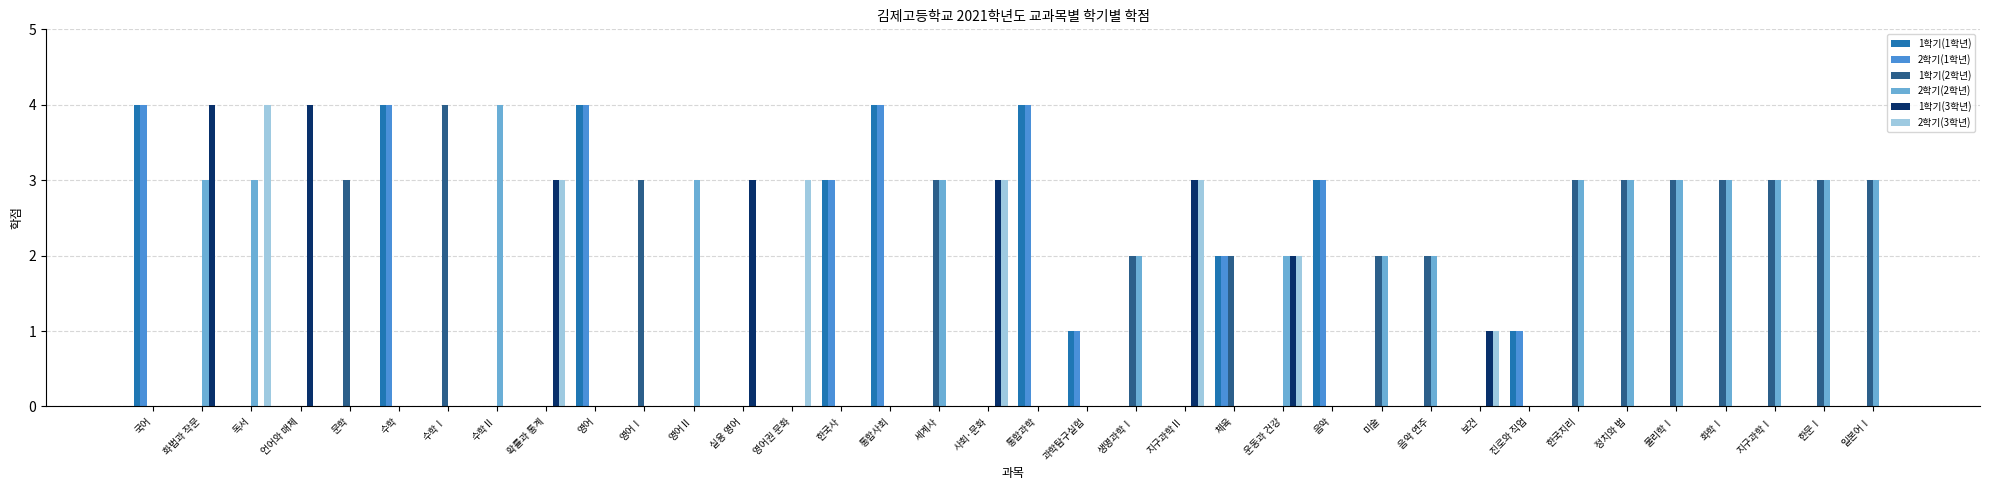

Is it true that 2학기(3학년) equals -3 at 세계사?

False